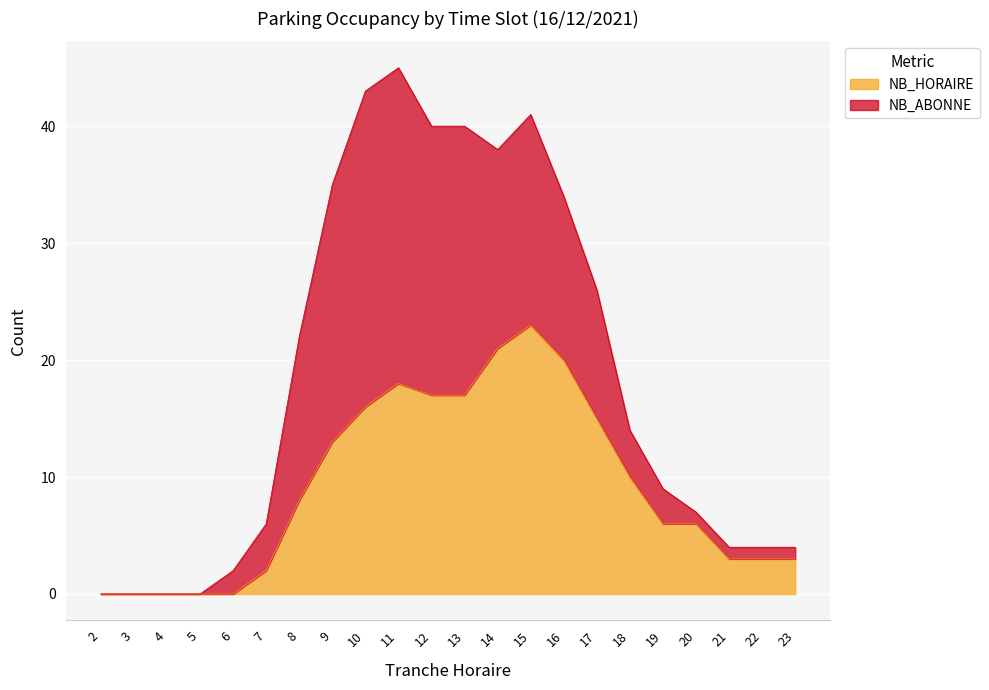

What is the average value?

9